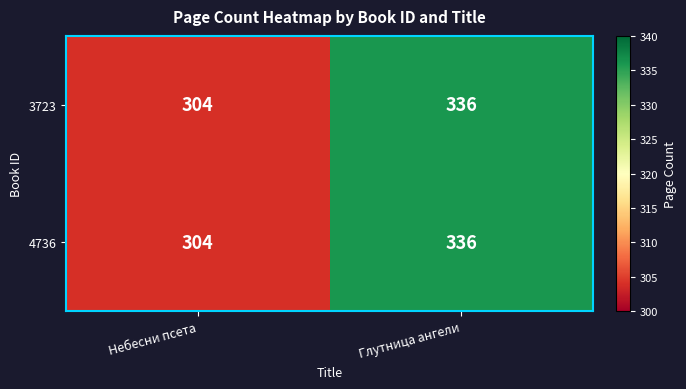

List the labels in order of 4736 value, largest first.

Глутница ангели, Небесни псета